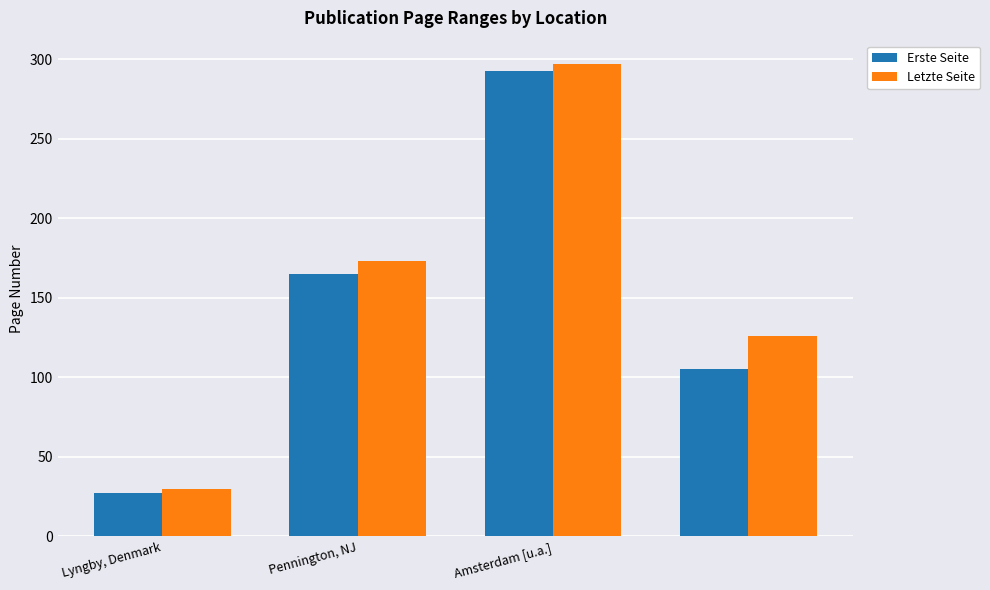

How many bars are there in total?

8